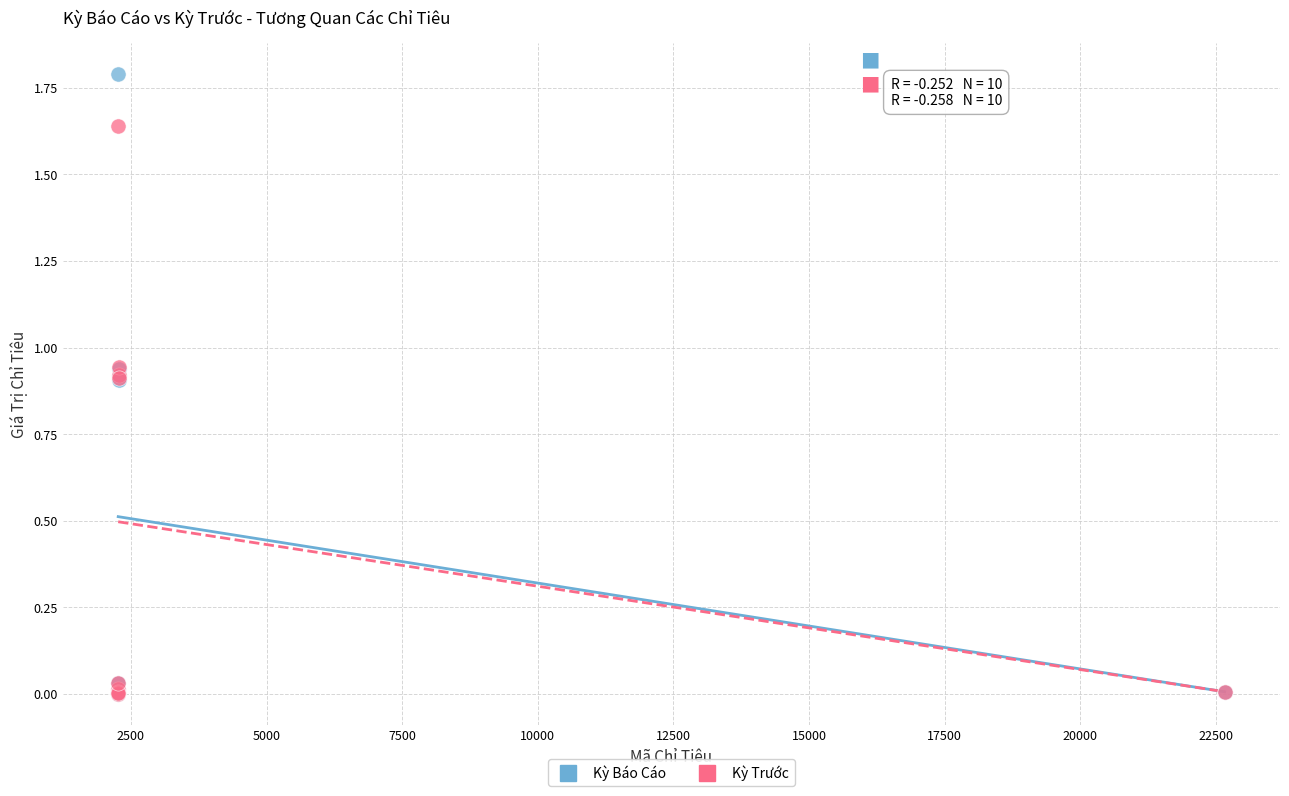

Which series has the largest Y range (max minus min)?

Kỳ Báo Cáo